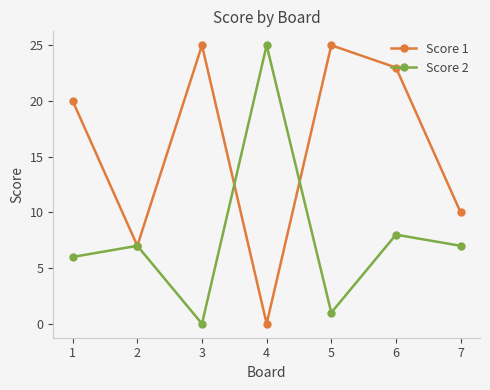

What is the sum of the Score 1 values at 5 and 7?

35